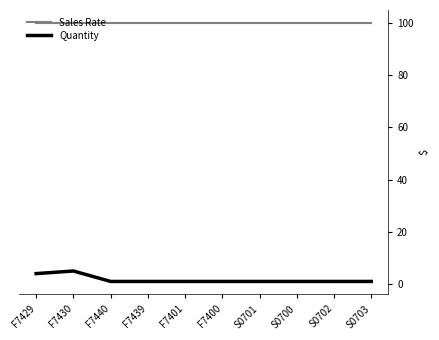

True or false: Sales Rate and Quantity intersect in this chart.

False